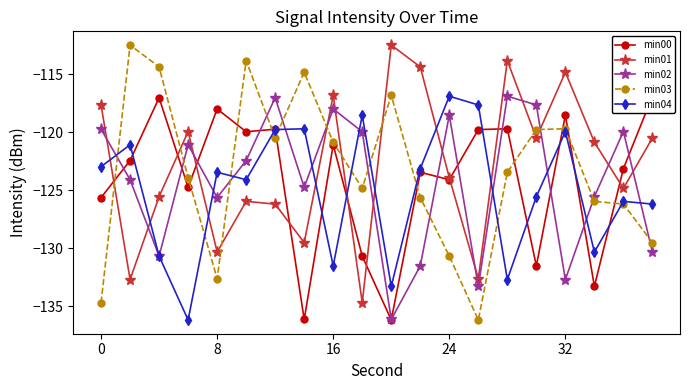

True or false: min01 and min02 intersect in this chart.

True